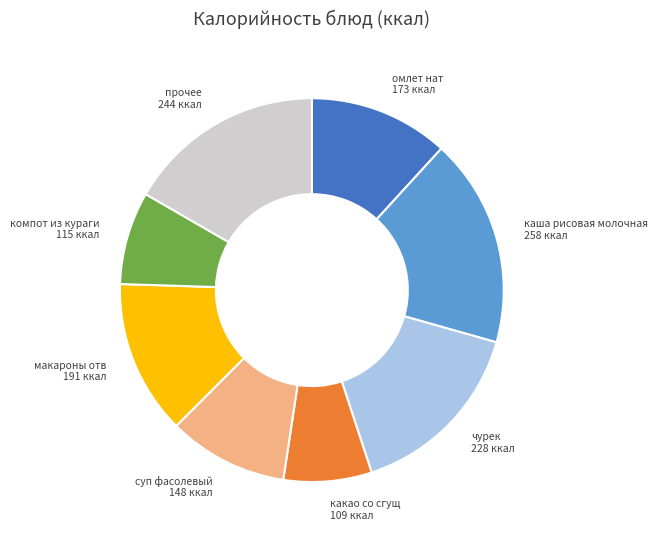

Is there a majority slice in this chart?

No